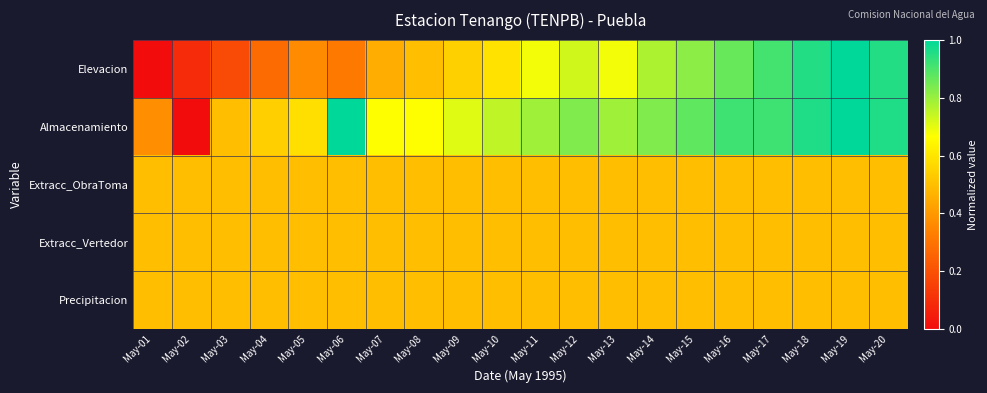

At how many categories does at least one series exceed 0?

20